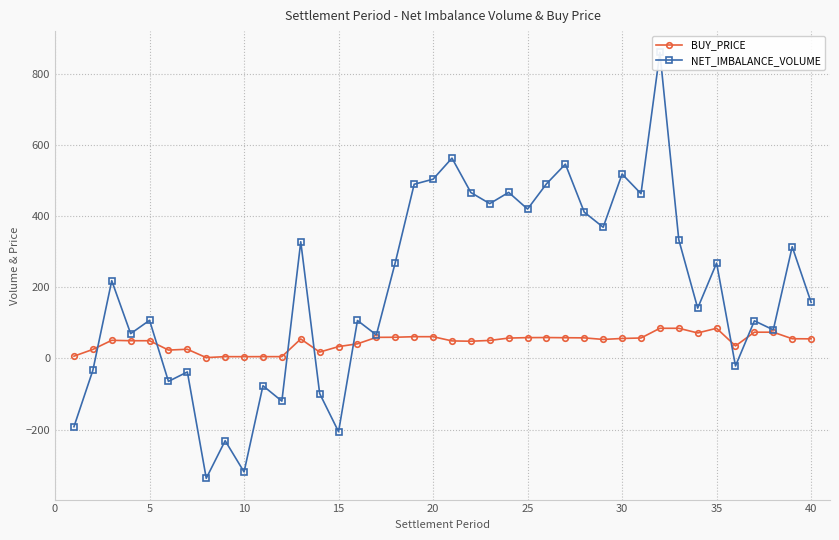

True or false: BUY_PRICE has more than 0 interior local peaks.

True